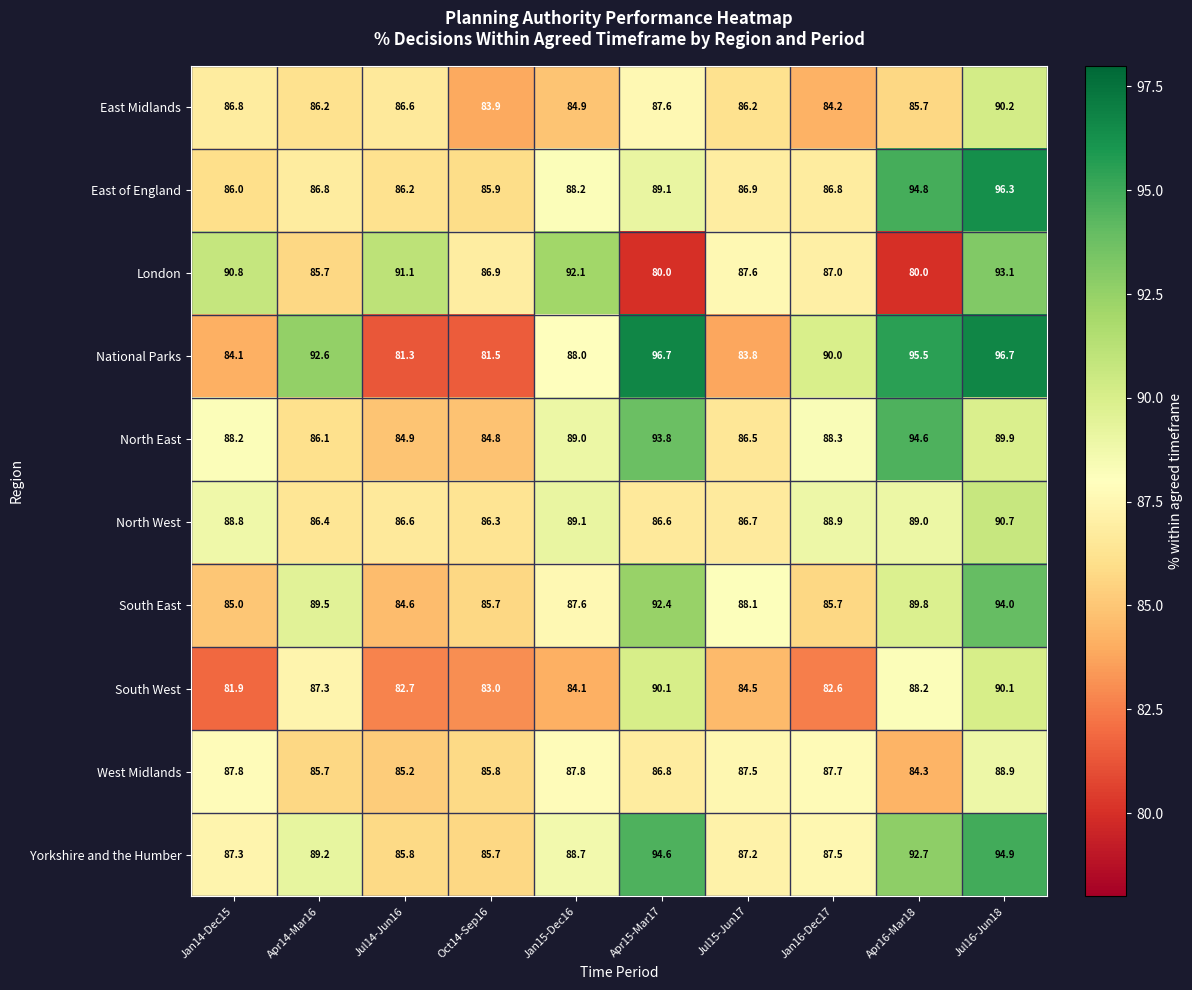

List the series in order of their peak value, highest first.

National Parks, East of England, Yorkshire and the Humber, North East, South East, London, North West, East Midlands, South West, West Midlands